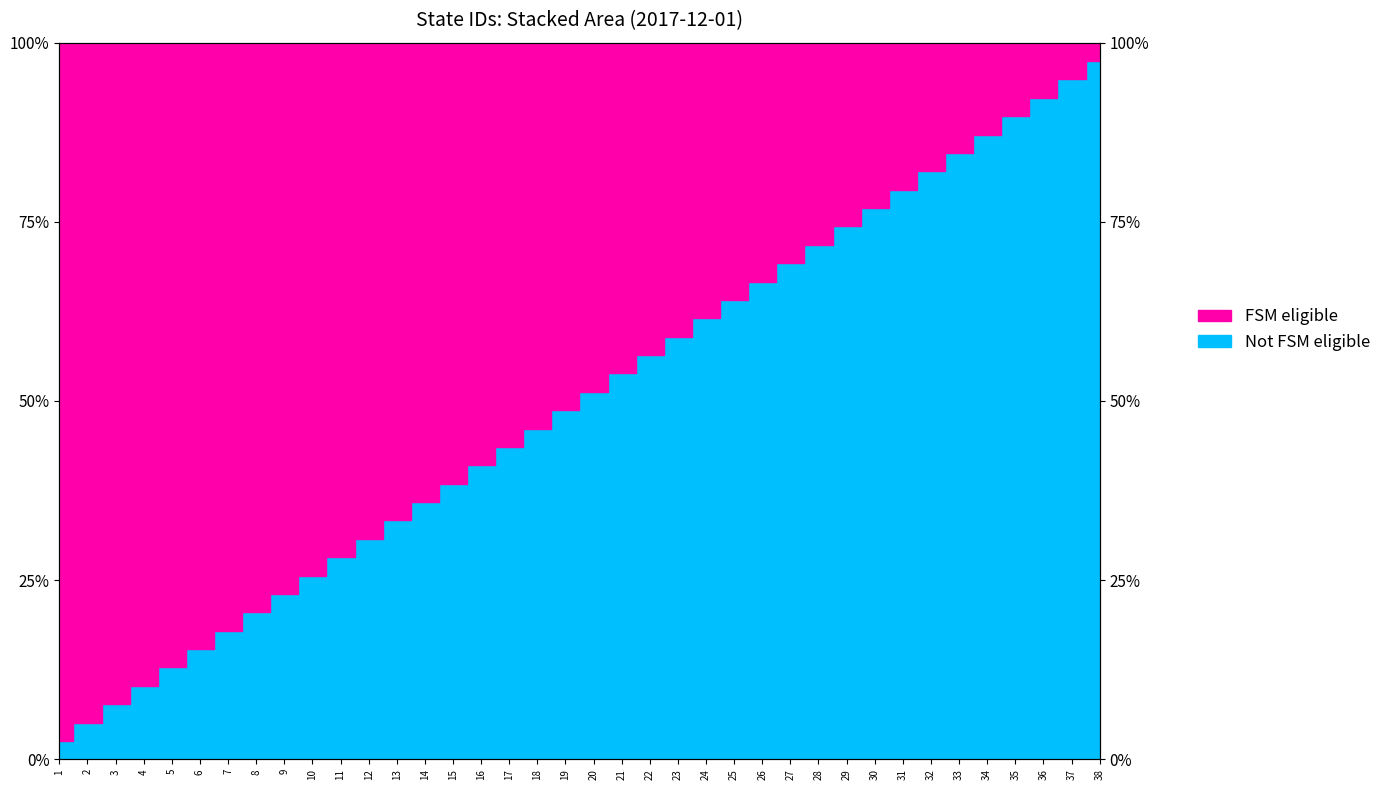

True or false: the data has more than 2 interior local peaks.

False